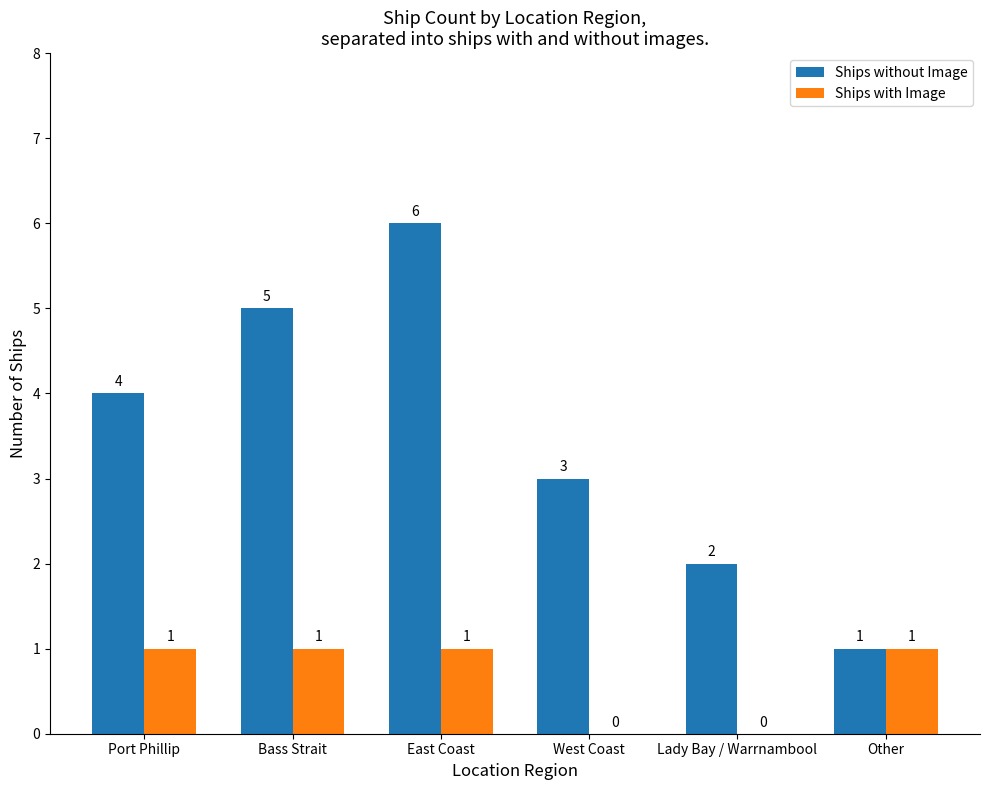

How many Ships with Image values are between 0 and 1?

6